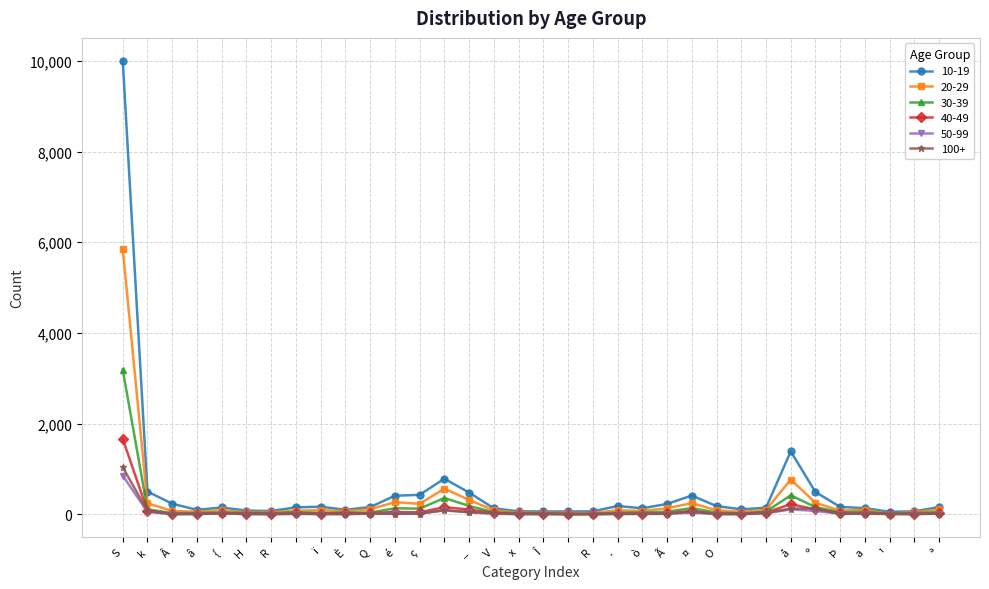

Which series has the largest total across all categories?

10-19